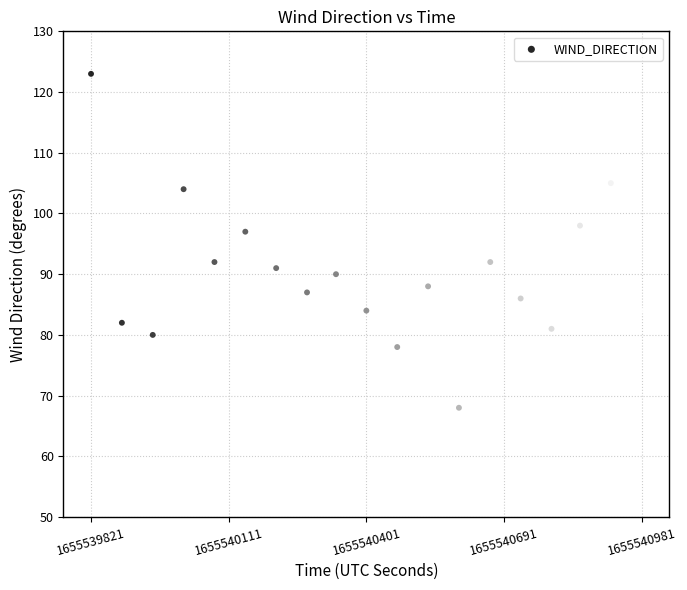

What Y value in the scatter plot is closest to 95?

97